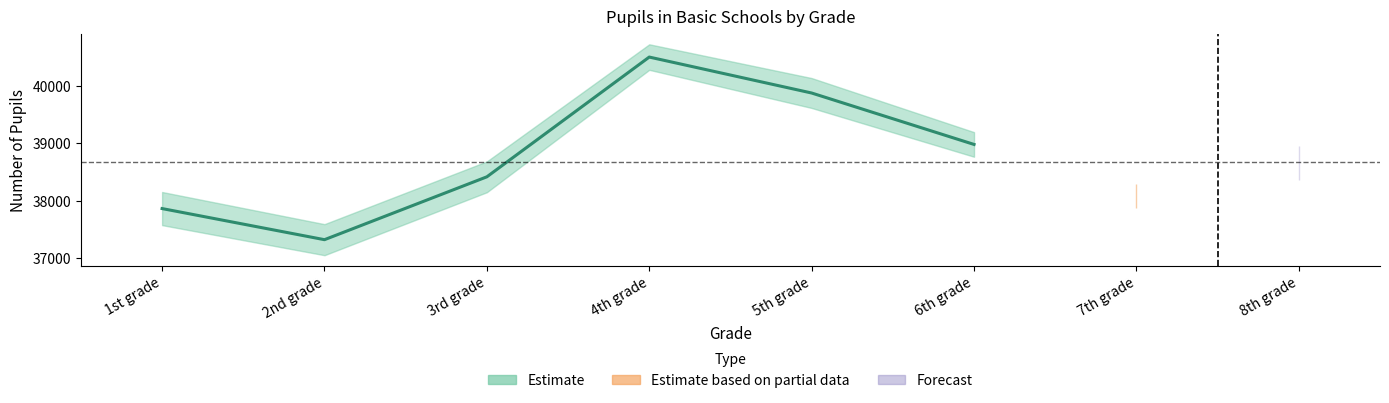

Rank the categories by In state schools (All) value from lowest to highest.

2nd grade, 1st grade, 7th grade, 3rd grade, 8th grade, 6th grade, 5th grade, 4th grade